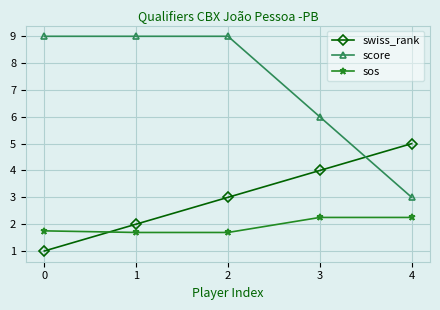

List the series in order of their peak value, highest first.

score, swiss_rank, sos